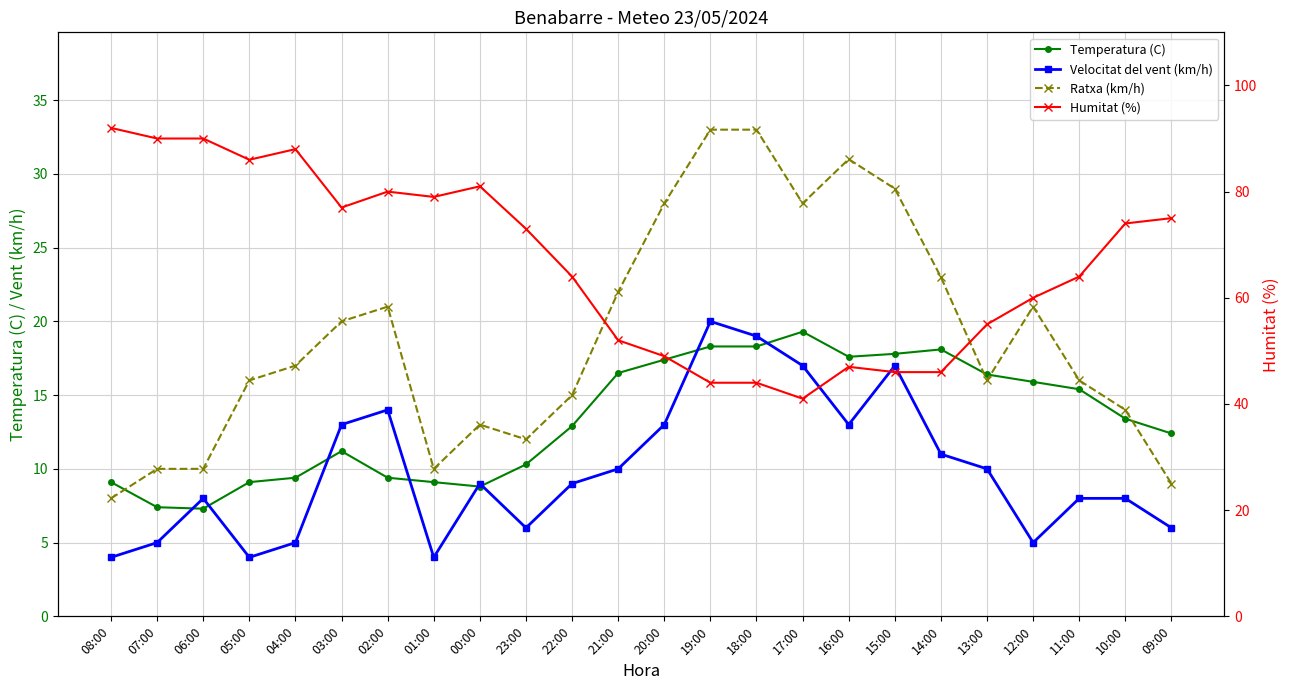

Which series has the largest range (max minus min)?

Humitat (%)